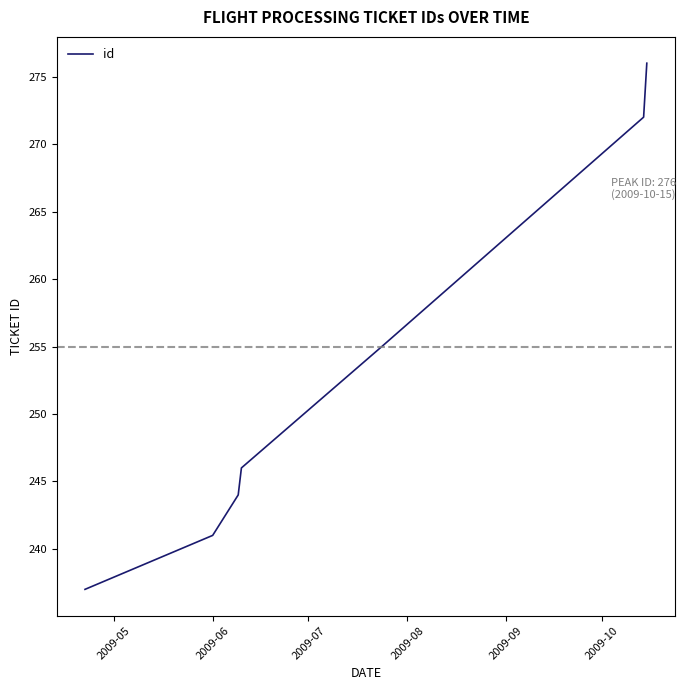

What is the difference between the maximum and minimum values?

39